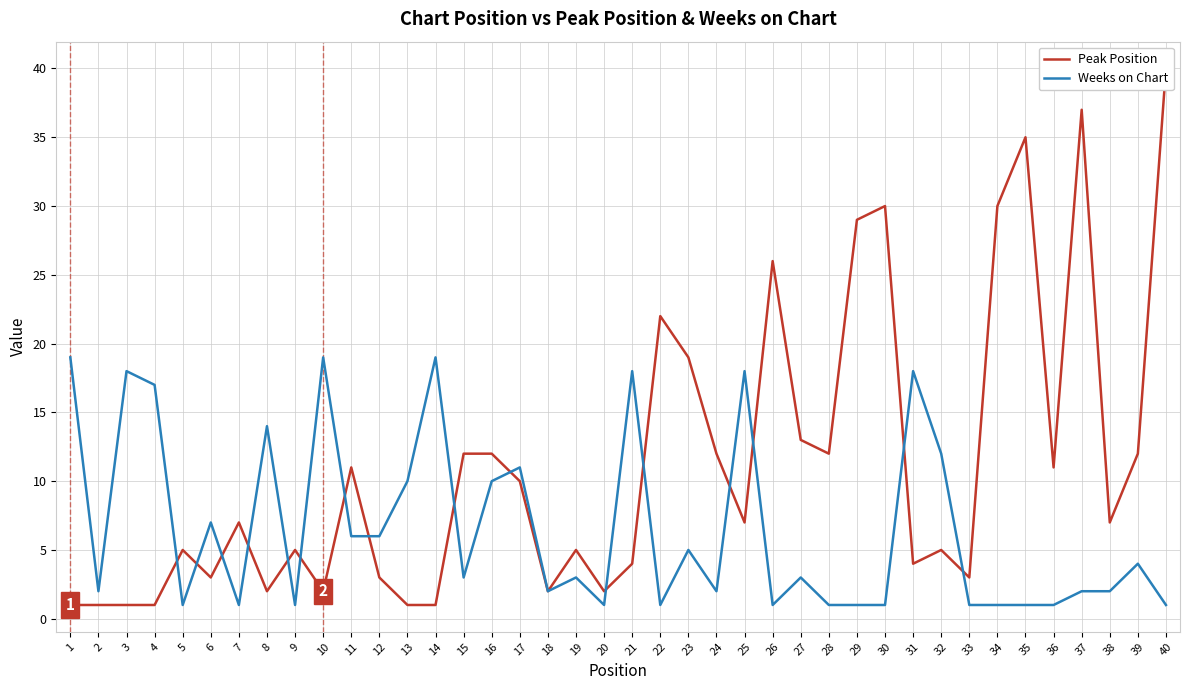

Which label corresponds to the largest value in the chart?

40